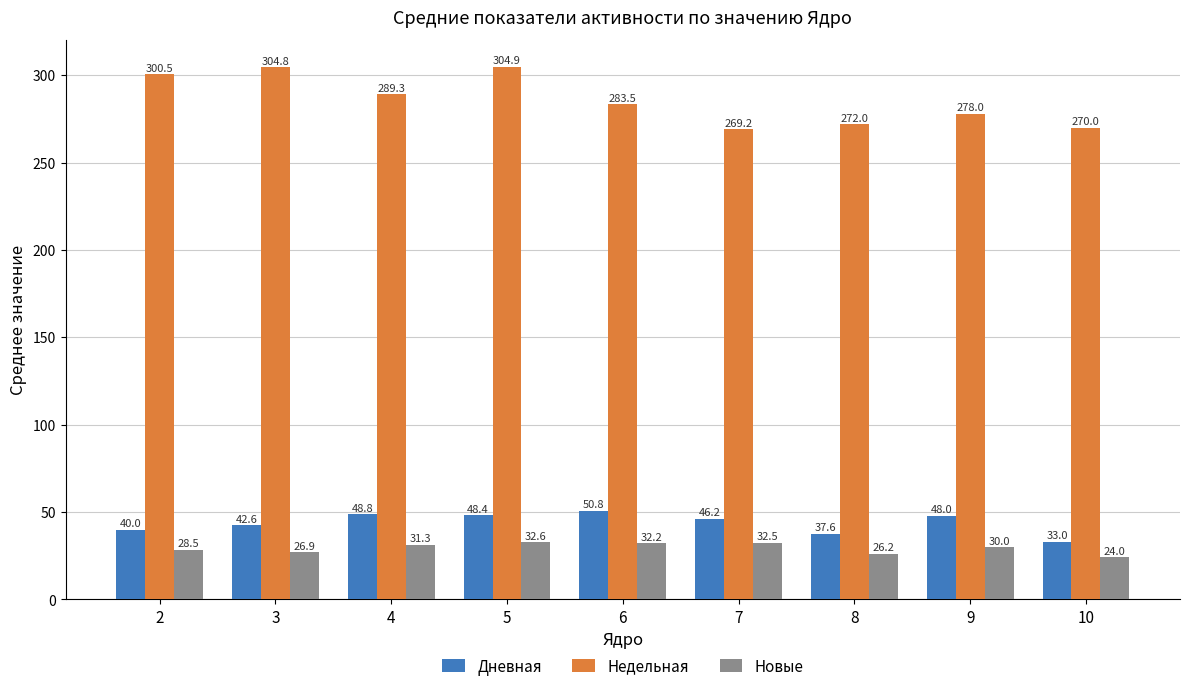

Reading right to left, transcribe all the data shown in this chart.

Дневная: 10=33.0	9=48.0	8=37.6	7=46.2	6=50.8	5=48.4	4=48.8	3=42.6	2=40.0
Недельная: 10=270.0	9=278.0	8=272.0	7=269.2	6=283.5	5=304.9	4=289.3	3=304.8	2=300.5
Новые: 10=24.0	9=30.0	8=26.2	7=32.5	6=32.2	5=32.6	4=31.3	3=26.9	2=28.5